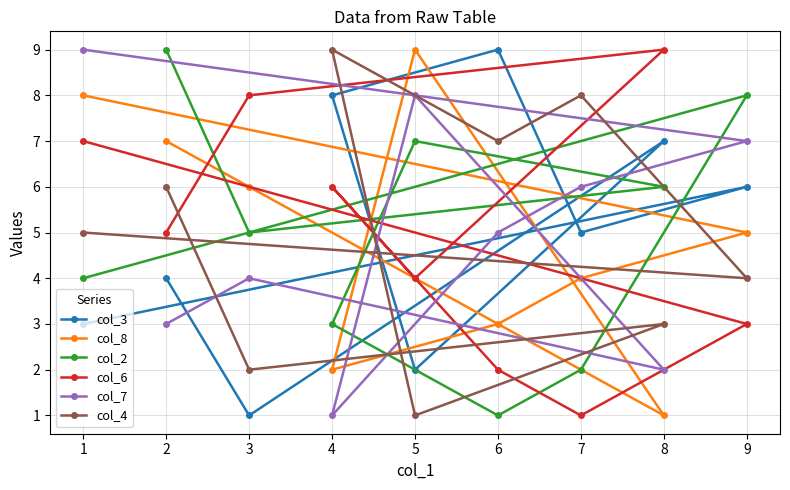

True or false: col_8 has a value of 0 at 3.

False